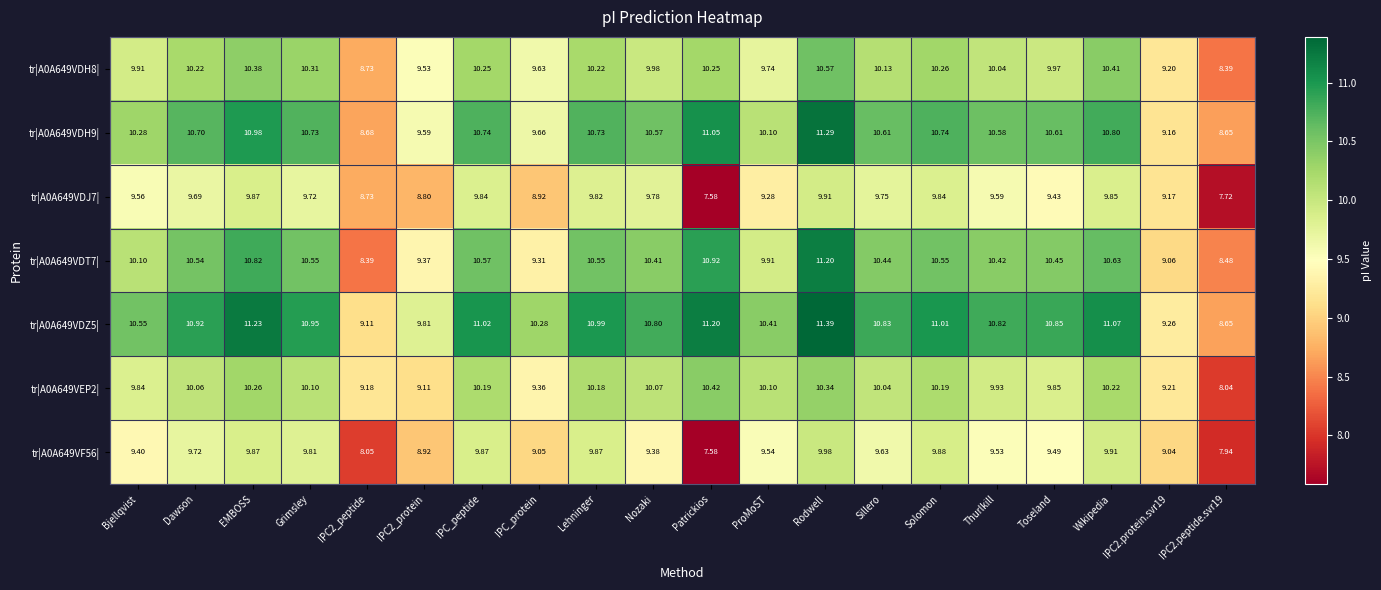

Which category has the lowest value in the tr|A0A649VDJ7| series?

Patrickios